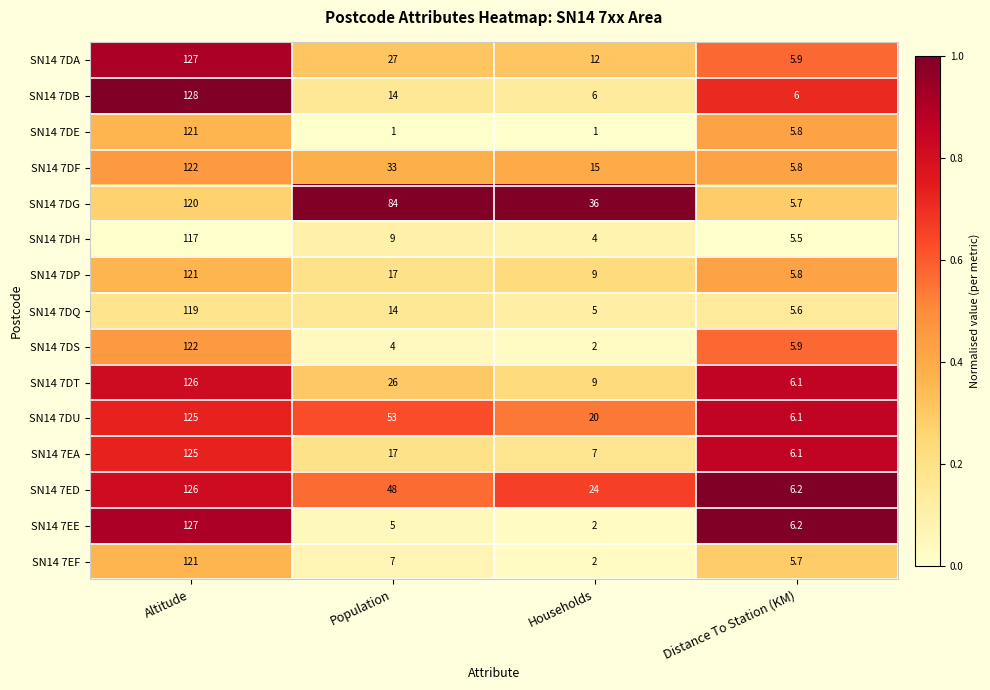

Which series has the largest total across all categories?

SN14 7DG